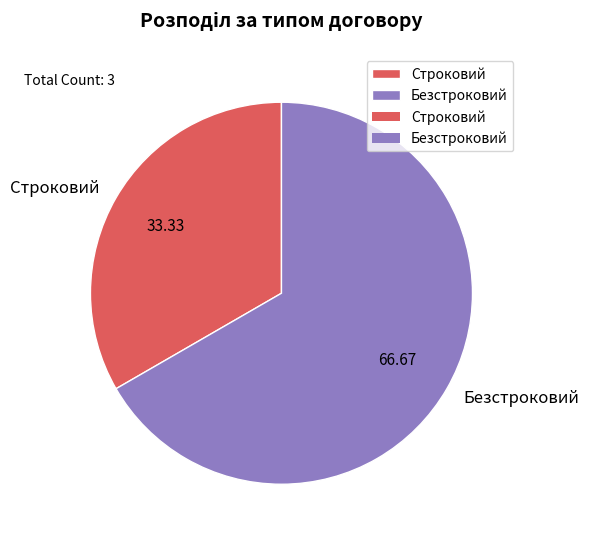

Does Строковий account for over 50% of the chart?

No